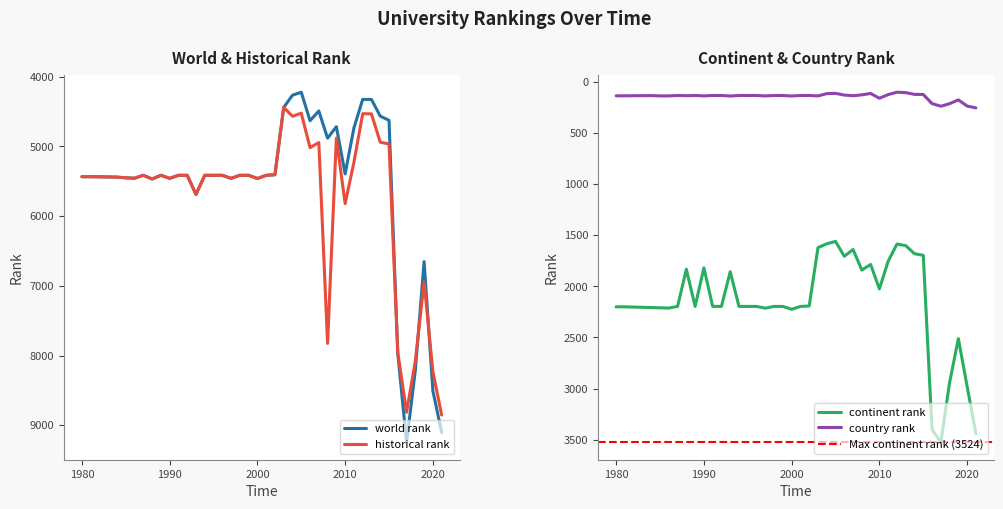

Reading left to right, transcribe all the data shown in this chart.

world rank: 1980=5434	1981=5434	1984=5440	1985=5450	1986=5456	1987=5414	1988=5467	1989=5414	1990=5458	1991=5414	1992=5414	1993=5688	1994=5414	1995=5414	1996=5414	1997=5458	1998=5414	1999=5414	2000=5460	2001=5414	2002=5406	2003=4439	2004=4265	2005=4222	2006=4631	2007=4491	2008=4882	2009=4716	2010=5394	2011=4735	2012=4325	2013=4326	2014=4565	2015=4625	2016=7973	2017=9244	2018=8213	2019=6652	2020=8507	2021=9103
continent rank: 1980=2201	1981=2201	1984=2208	1985=2211	1986=2213	1987=2197	1988=1834	1989=2197	1990=1820	1991=2197	1992=2197	1993=1858	1994=2197	1995=2197	1996=2197	1997=2214	1998=2197	1999=2197	2000=2225	2001=2197	2002=2193	2003=1623	2004=1585	2005=1562	2006=1707	2007=1641	2008=1842	2009=1787	2010=2026	2011=1755	2012=1588	2013=1603	2014=1682	2015=1698	2016=3401	2017=3524	2018=2942	2019=2511	2020=2980	2021=3441
country rank: 1980=139	1981=139	1984=137	1985=140	1986=140	1987=136	1988=138	1989=136	1990=140	1991=136	1992=136	1993=141	1994=136	1995=136	1996=136	1997=140	1998=136	1999=136	2000=141	2001=136	2002=136	2003=140	2004=118	2005=115	2006=132	2007=138	2008=130	2009=116	2010=163	2011=127	2012=104	2013=108	2014=125	2015=126	2016=215	2017=241	2018=216	2019=179	2020=239	2021=257
historical rank: 1980=5434	1981=5434	1984=5440	1985=5450	1986=5456	1987=5414	1988=5467	1989=5414	1990=5458	1991=5414	1992=5414	1993=5688	1994=5414	1995=5414	1996=5414	1997=5458	1998=5414	1999=5414	2000=5460	2001=5414	2002=5406	2003=4439	2004=4567	2005=4523	2006=5017	2007=4944	2008=7826	2009=4879	2010=5821	2011=5229	2012=4530	2013=4533	2014=4939	2015=4965	2016=7957	2017=8814	2018=8077	2019=6946	2020=8231	2021=8854